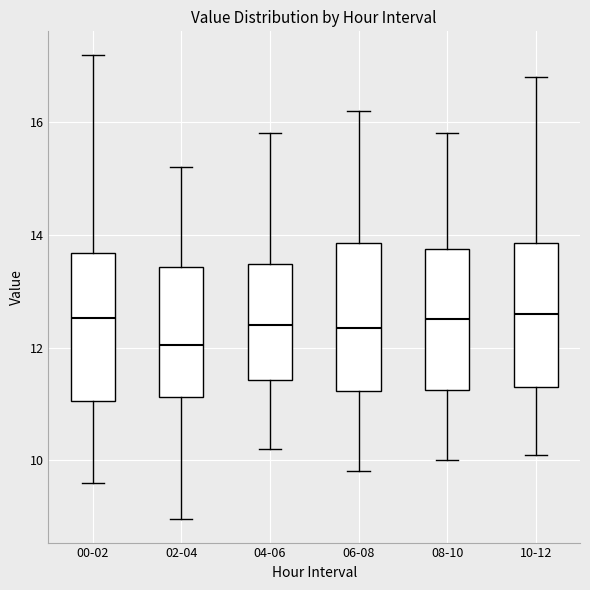

Which box's median line is the lowest?

02-04